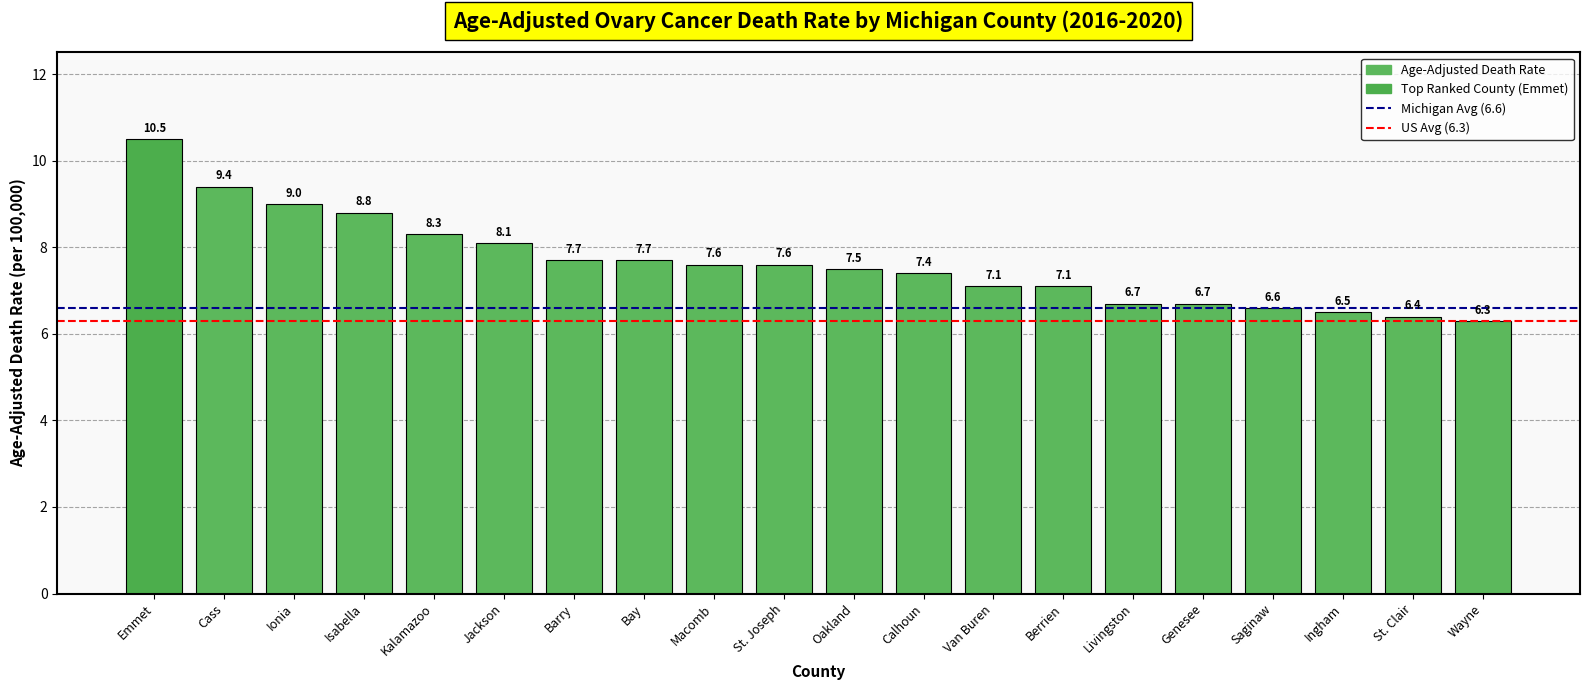

Read the value at Ionia.

9.0